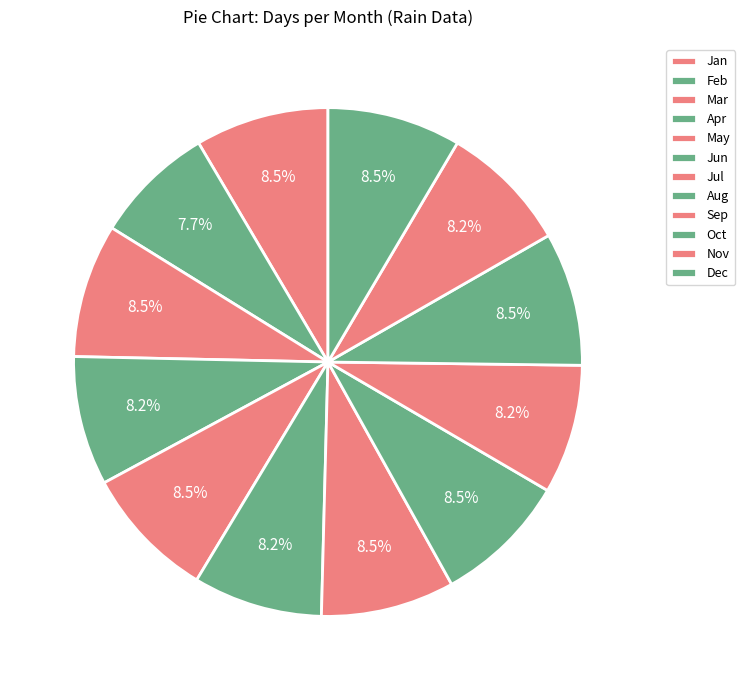

What is the ratio of the value at Mar to the value at Feb?

1.1